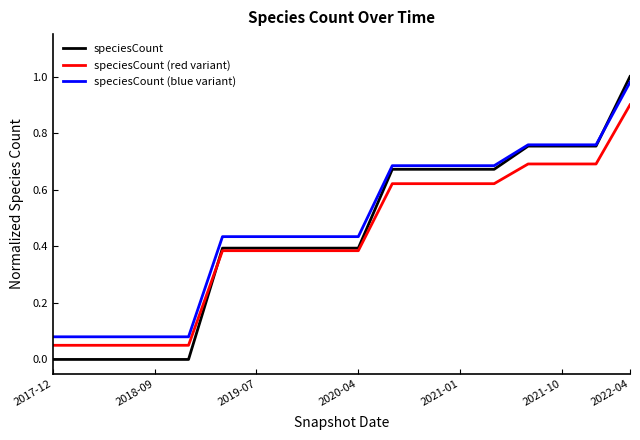

True or false: speciesCount has a value of -0.3 at 2017-12.

False